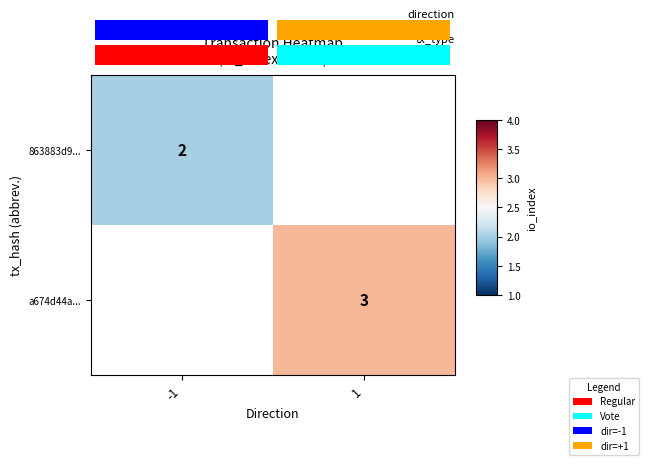

How many positive values does the 863883d9... series have?

1